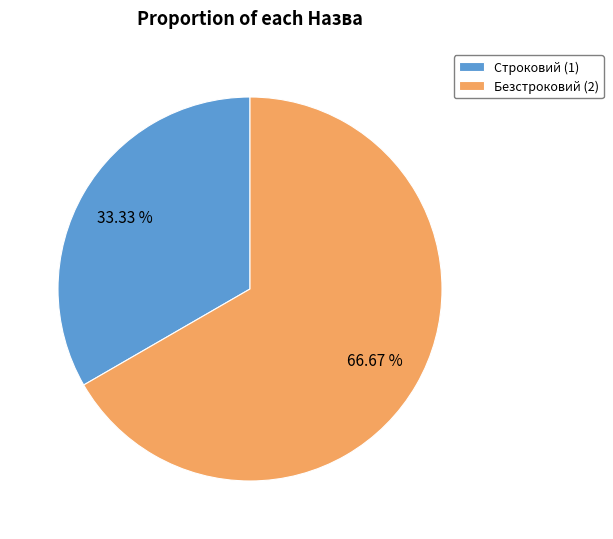

To the nearest percent, what percentage of the pie is Строковий?

33%